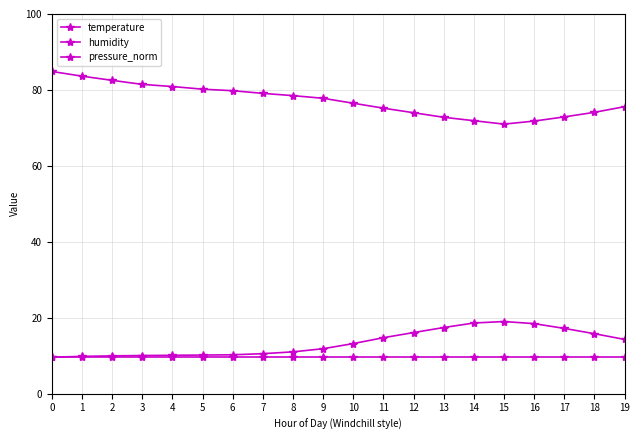

Count the number of data series in this chart.

3